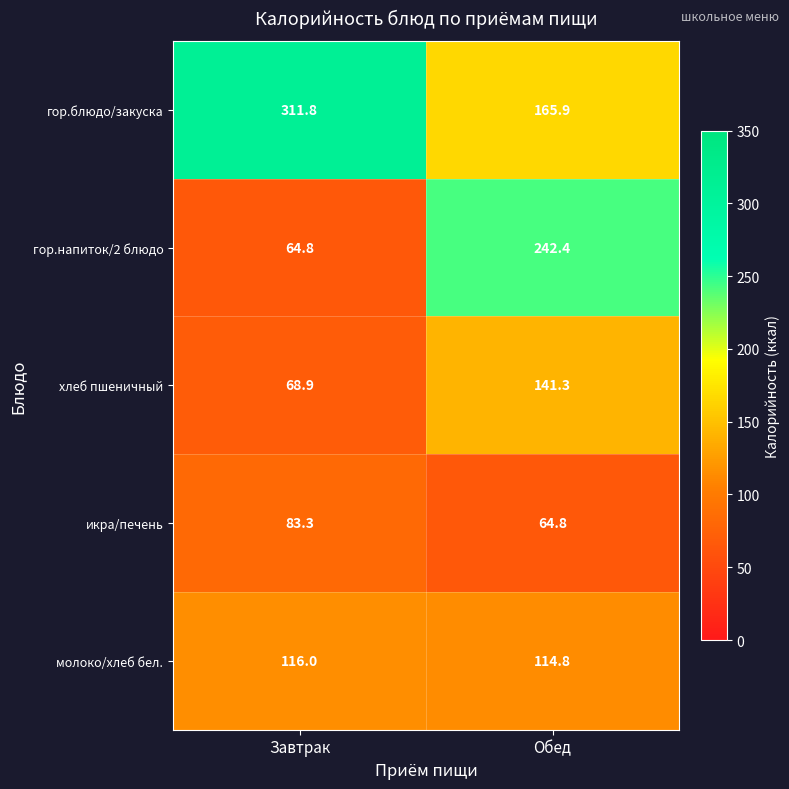

Read the гор.блюдо/закуска value at Завтрак.

311.8